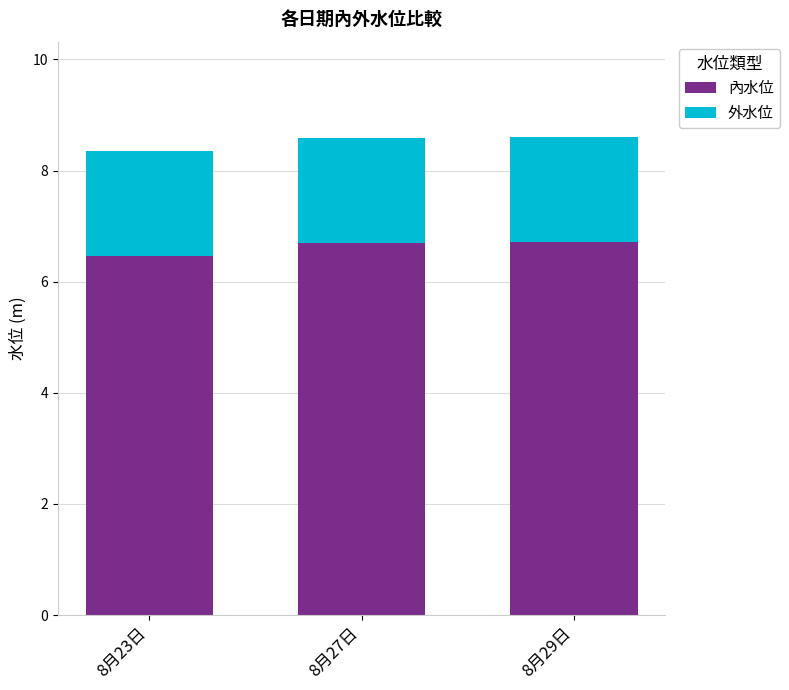

Reading left to right, transcribe the values for 內水位.

8月23日=6.5	8月27日=6.7	8月29日=6.7